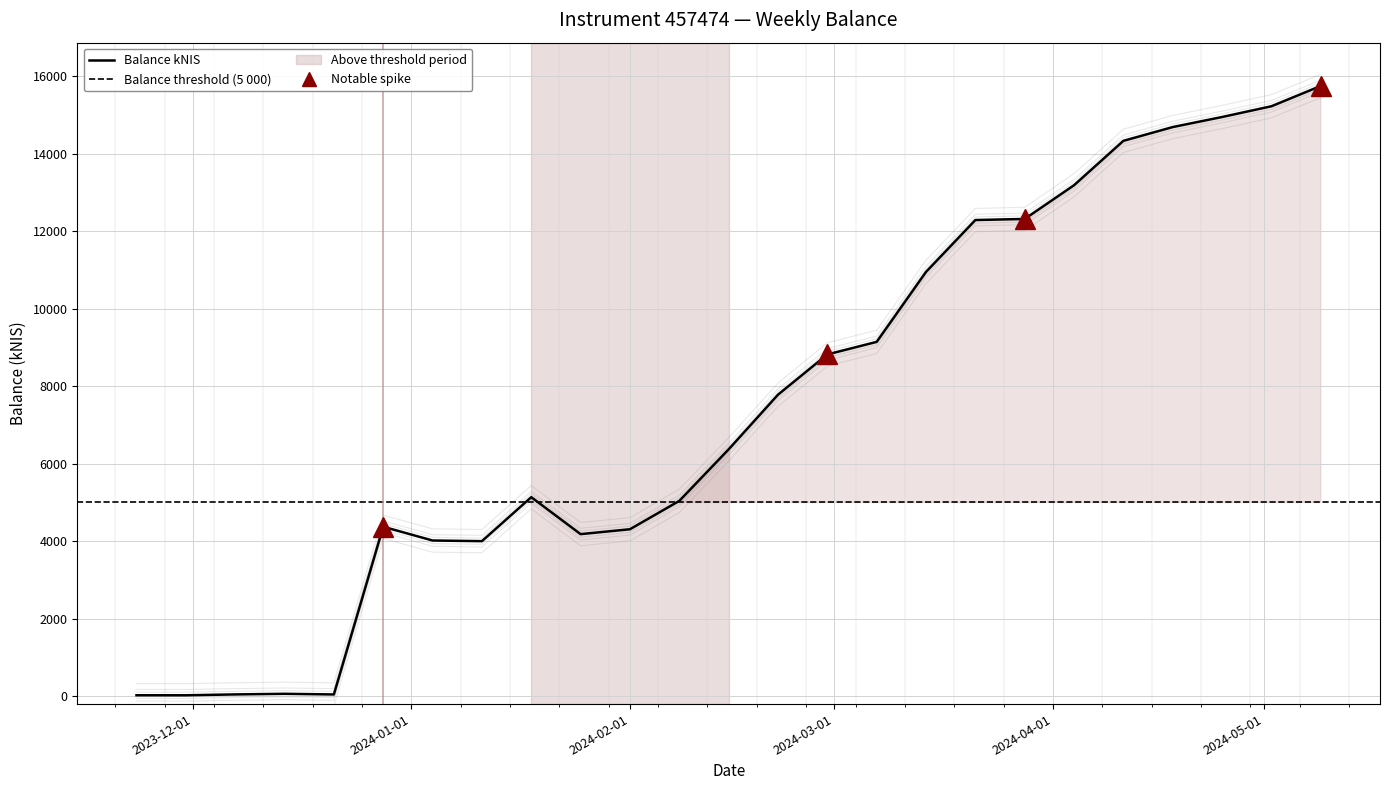

What is the change in value from 2024-01-25 to 2024-03-21?

+8102.1